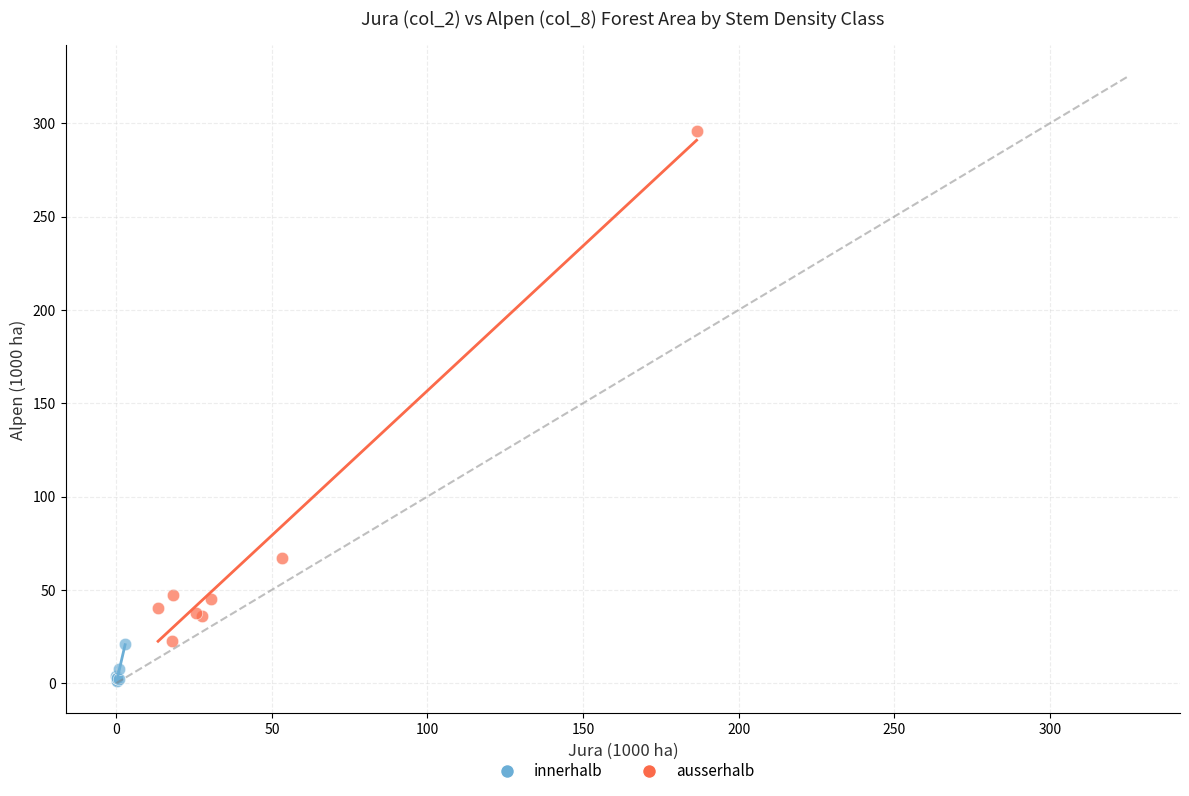

Which series reaches the maximum Y coordinate?

ausserhalb